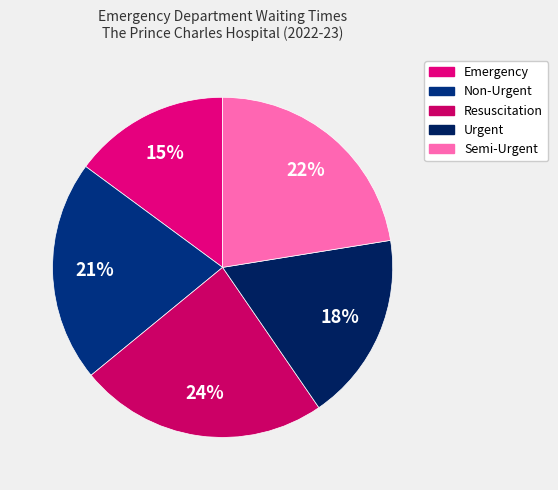

What percentage is the Emergency slice, to the nearest percent?

15%